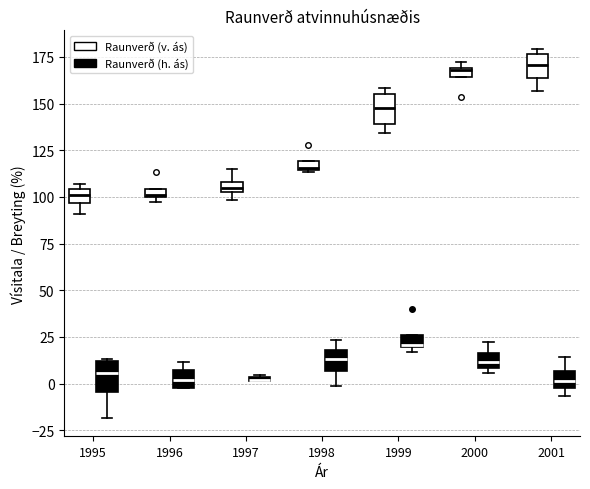

Where is the upper edge of the box for 2000 (Raunverð (v. ás)) on the y-axis? The values are not printed on the chart, so give them approximately, as read against the axis.

170